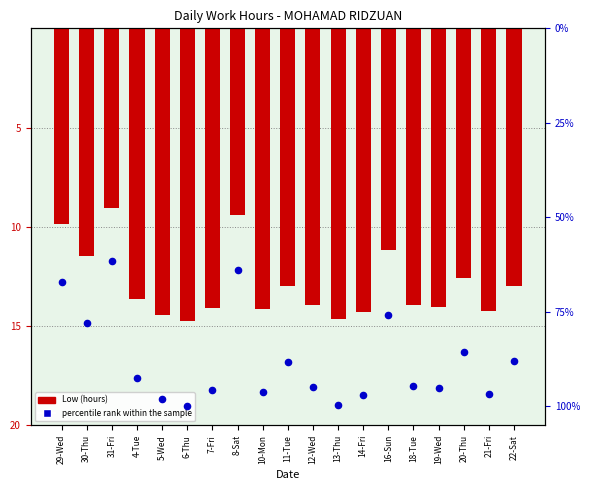

Which series reaches the minimum Y coordinate?

percentile rank within the sample